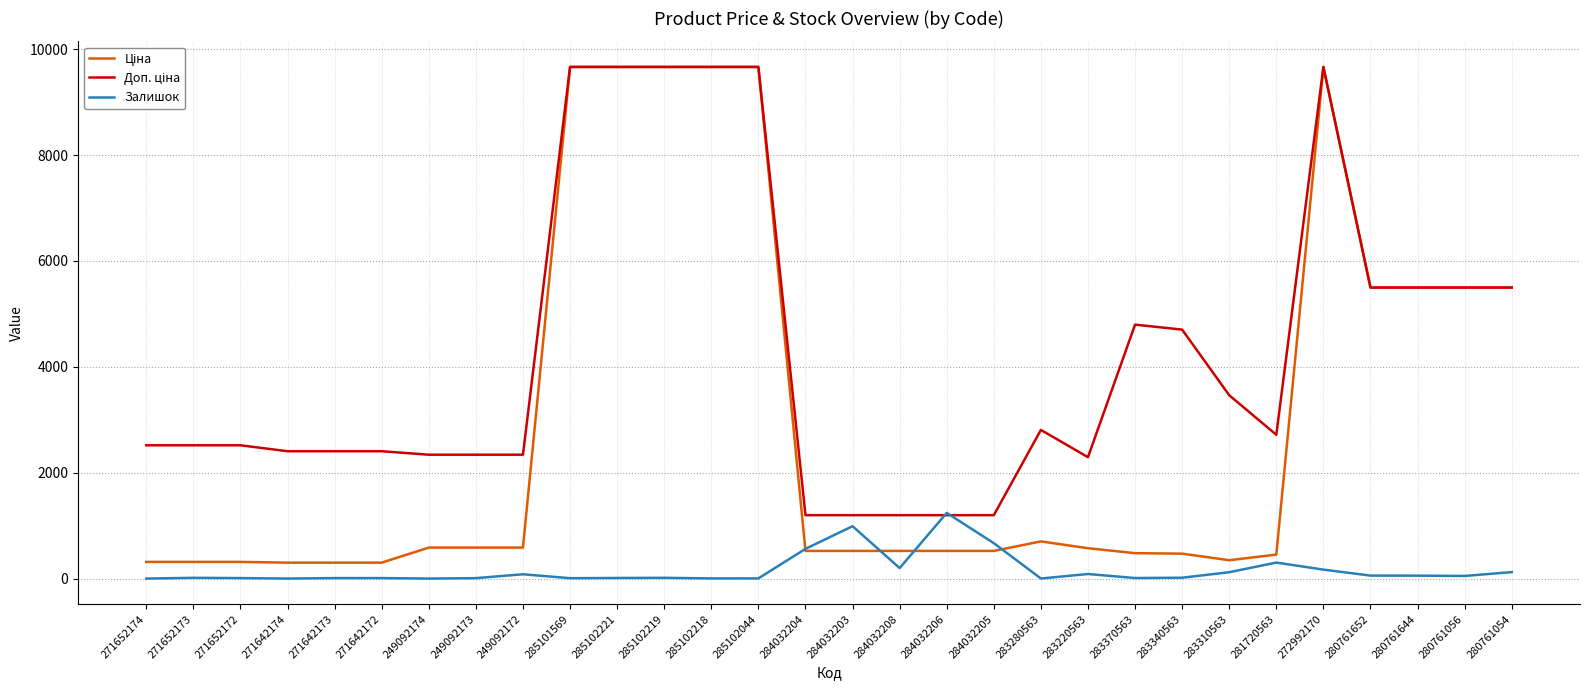

What is the total value across all series at 249092172?

3005.6